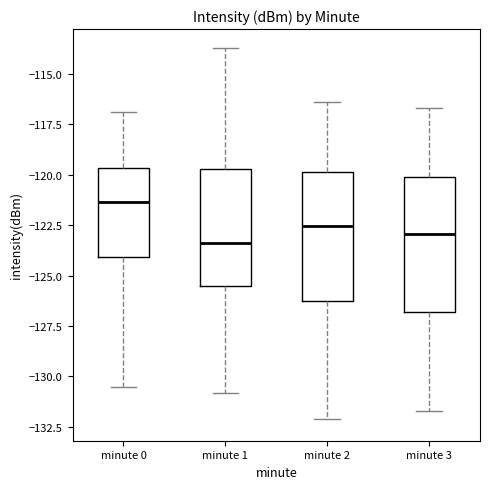

Reading left to right, transcribe this box plot: for each box, give where its median line is, the range the box spans, and where its two whiskers end, as read against the y-axis. The values are not printed on the chart, so give them approximately, as read against the axis.

minute 0: median -121.5, box -124.0 to -119.5, whiskers -130.5 to -117.0
minute 1: median -123.5, box -125.5 to -119.5, whiskers -131.0 to -113.5
minute 2: median -122.5, box -126.0 to -120.0, whiskers -132.0 to -116.5
minute 3: median -123.0, box -127.0 to -120.0, whiskers -131.5 to -116.5